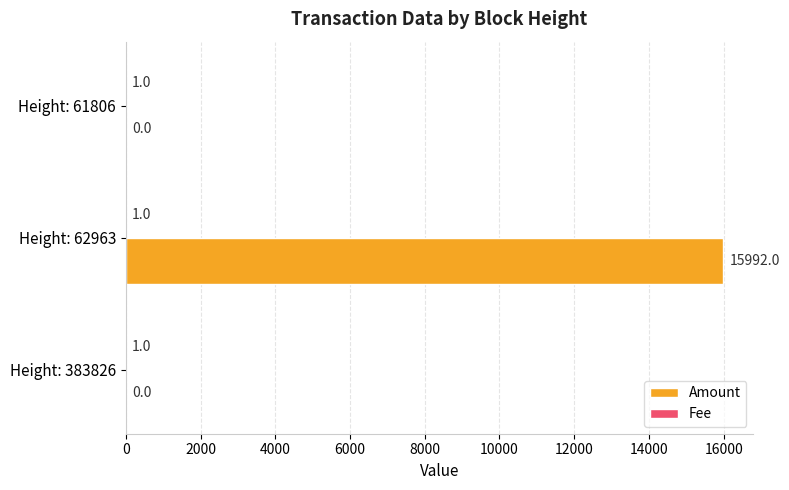

Read the Amount value at Height: 62963, to the nearest 100.

16000